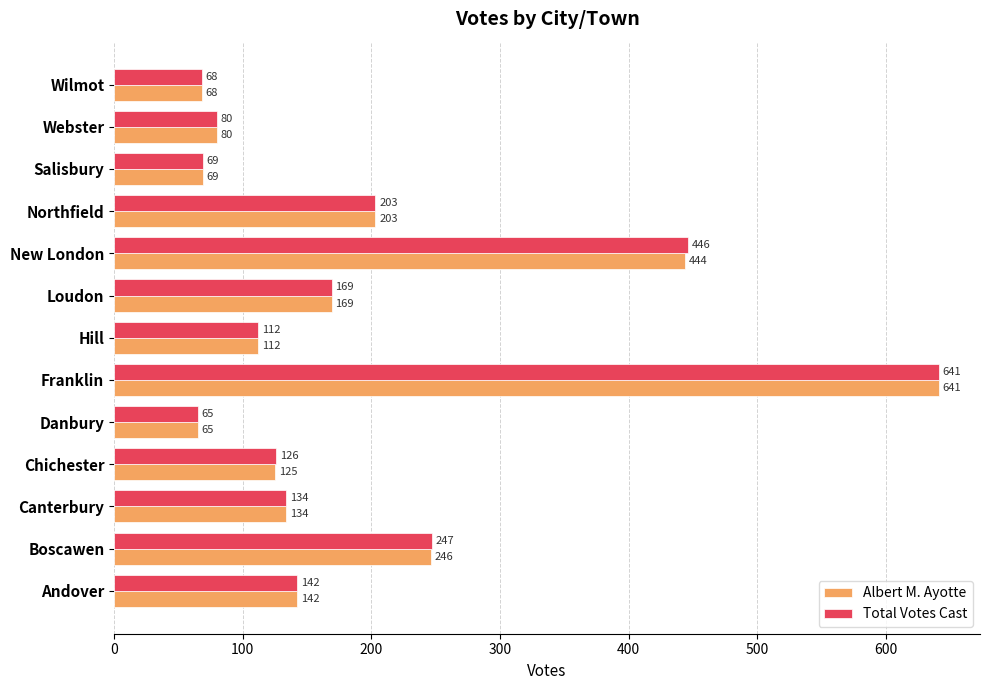

At which category is the sum across all series the highest?

Franklin